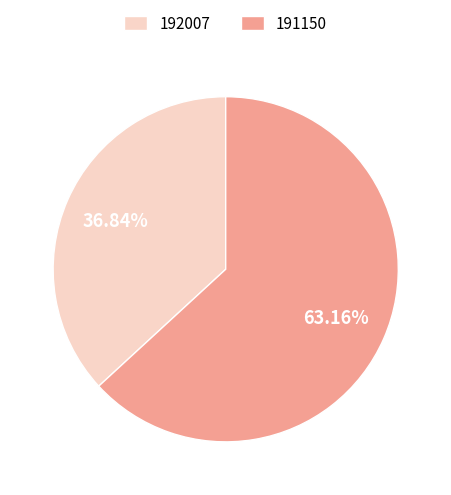

Which category has the smallest portion of the pie?

192007